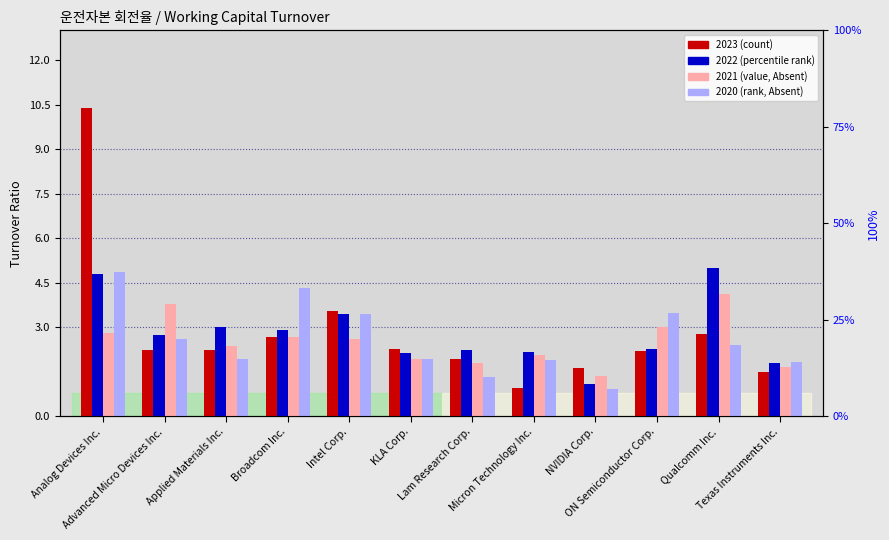

What is the sum of the 2020 values at Texas Instruments Inc. and Qualcomm Inc.?

4.2